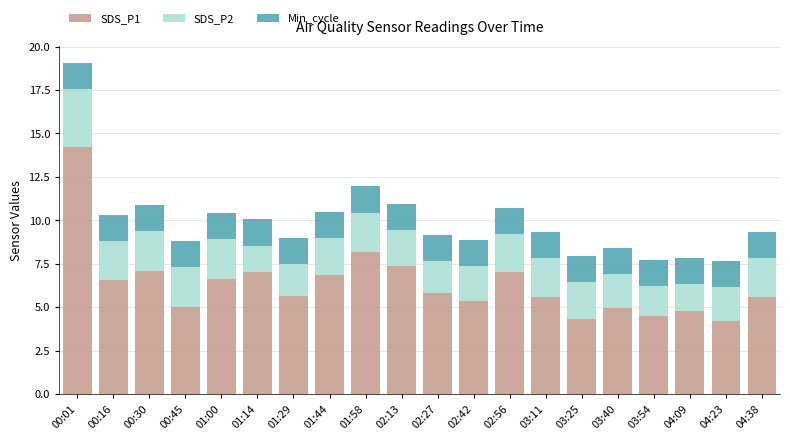

What is the maximum value for SDS_P1?

14.2